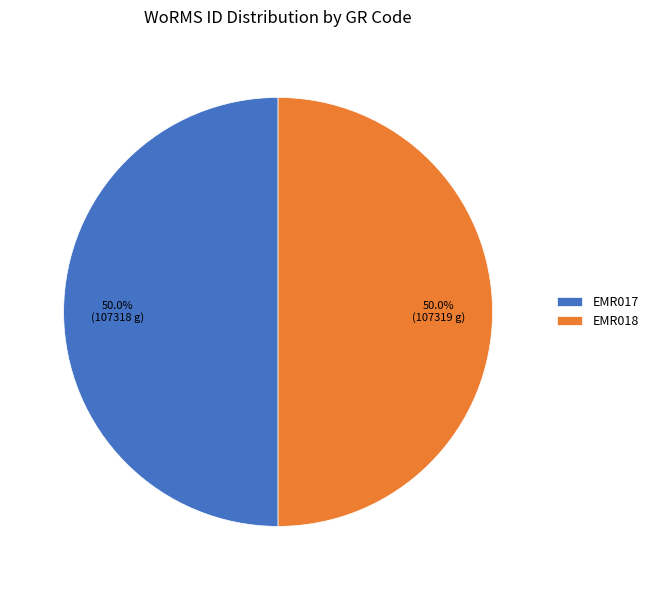

What percentage is the EMR017 slice, to the nearest percent?

50%